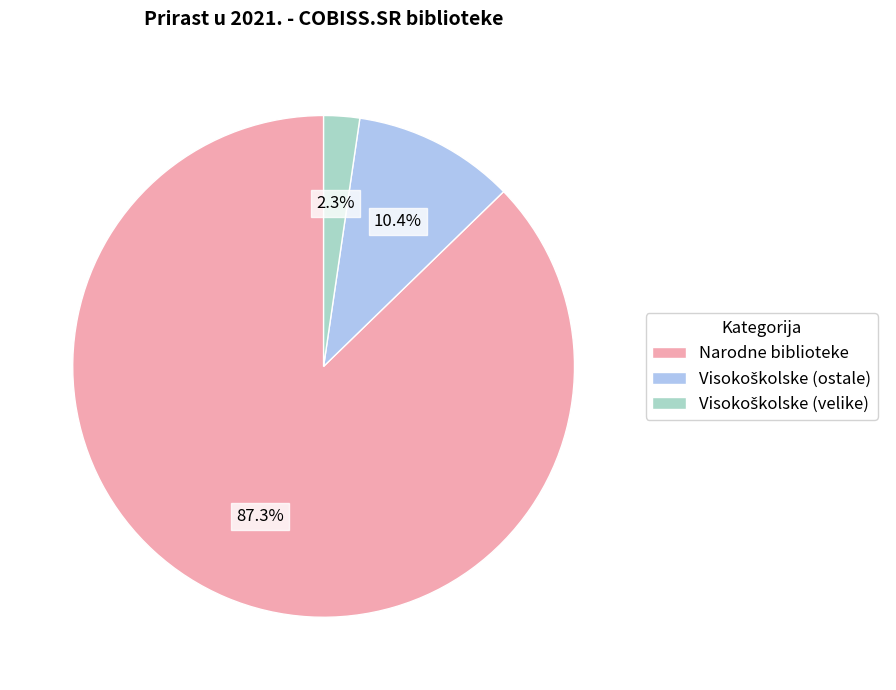

What is the largest slice in the pie chart?

Narodne biblioteke